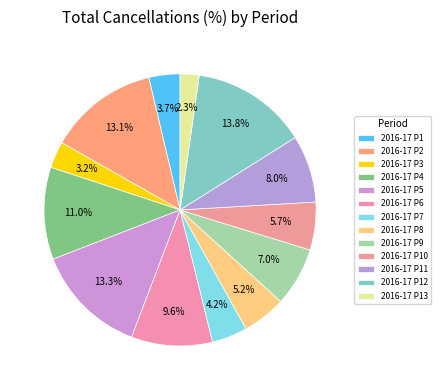

How many slices are in this pie chart?

13